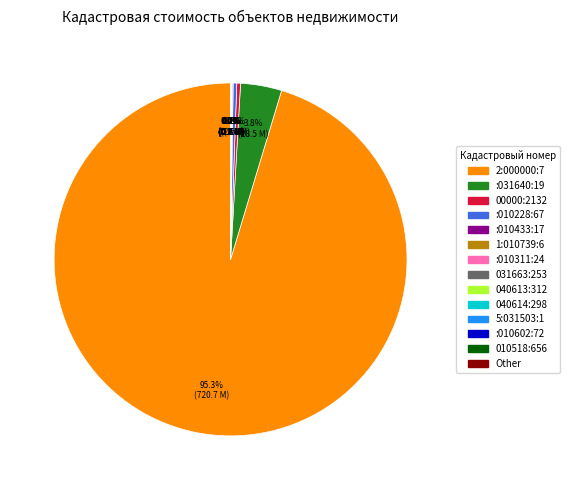

Is there a majority slice in this chart?

Yes